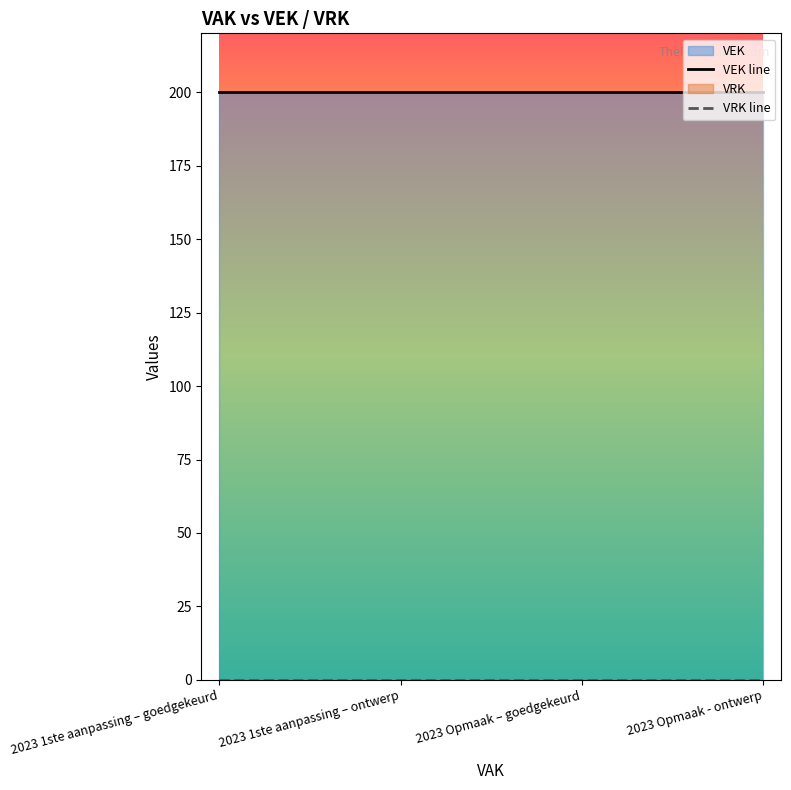

What is the average value of the VEK line series?

200